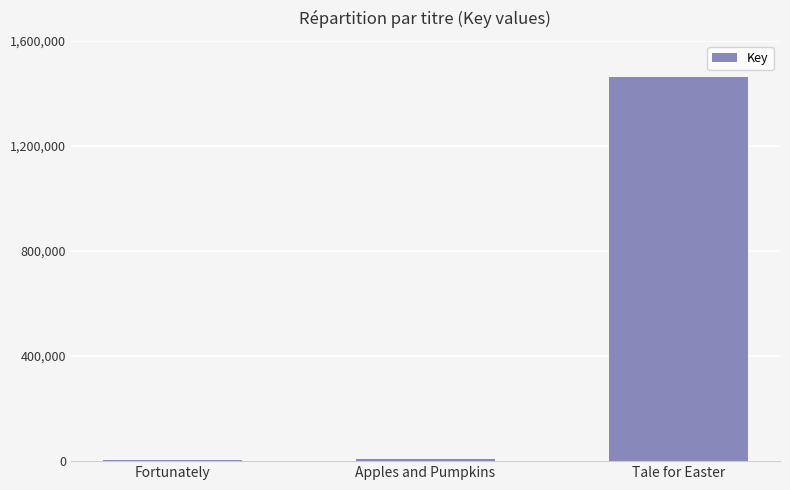

Is it true that the value at Tale for Easter is 994132?

False